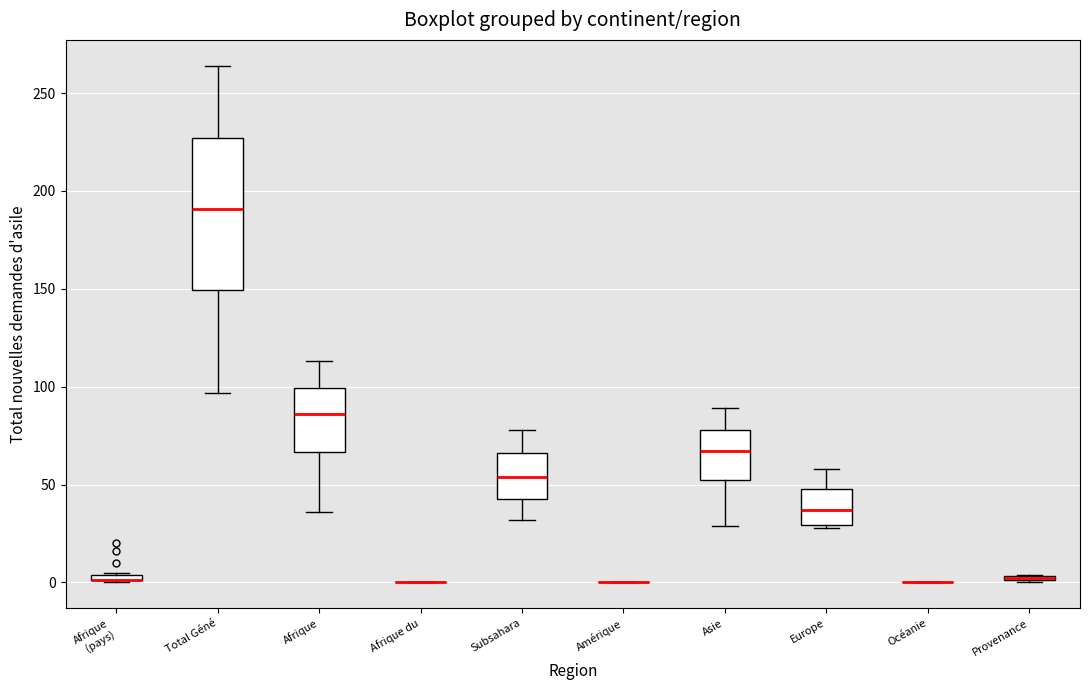

Which box is the tallest, from its lower edge to its upper edge?

Total Géné